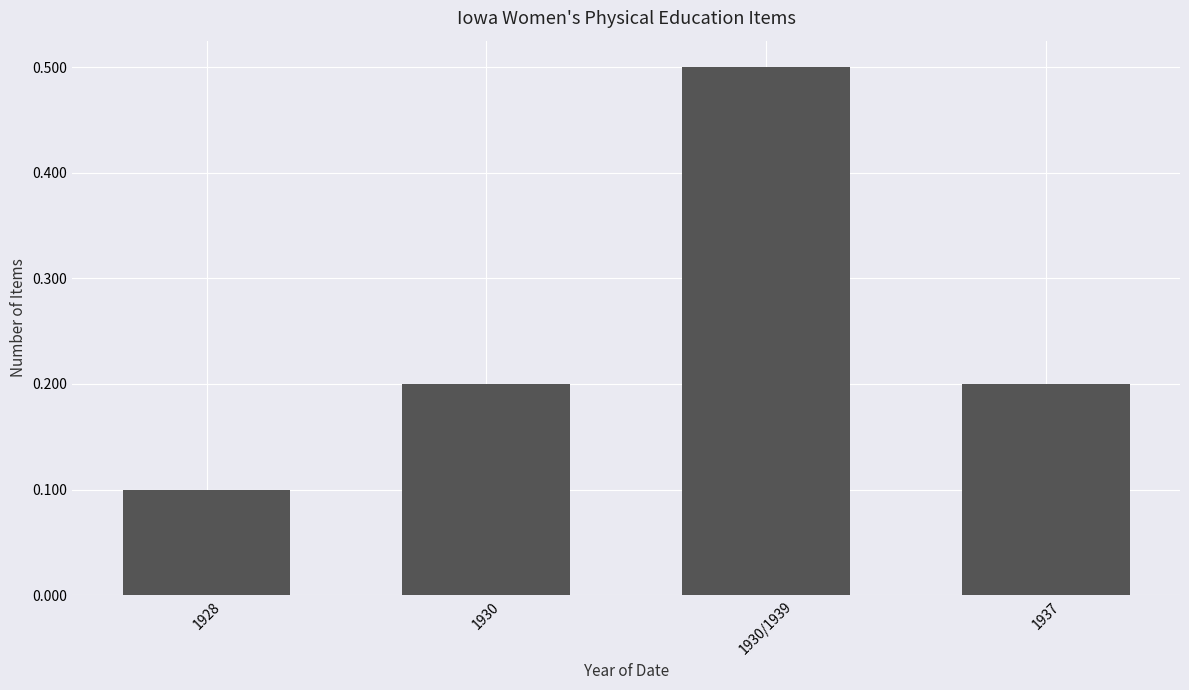

What is the label of the 4th bar from the left?

1937